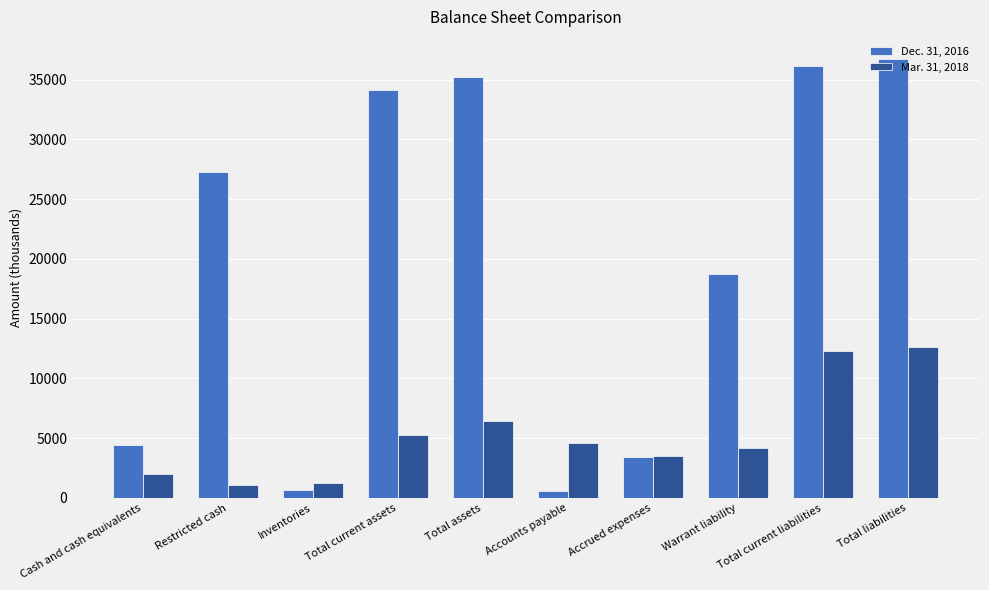

The value of Mar. 31, 2018 at Accrued expenses is 3526. True or false?

True